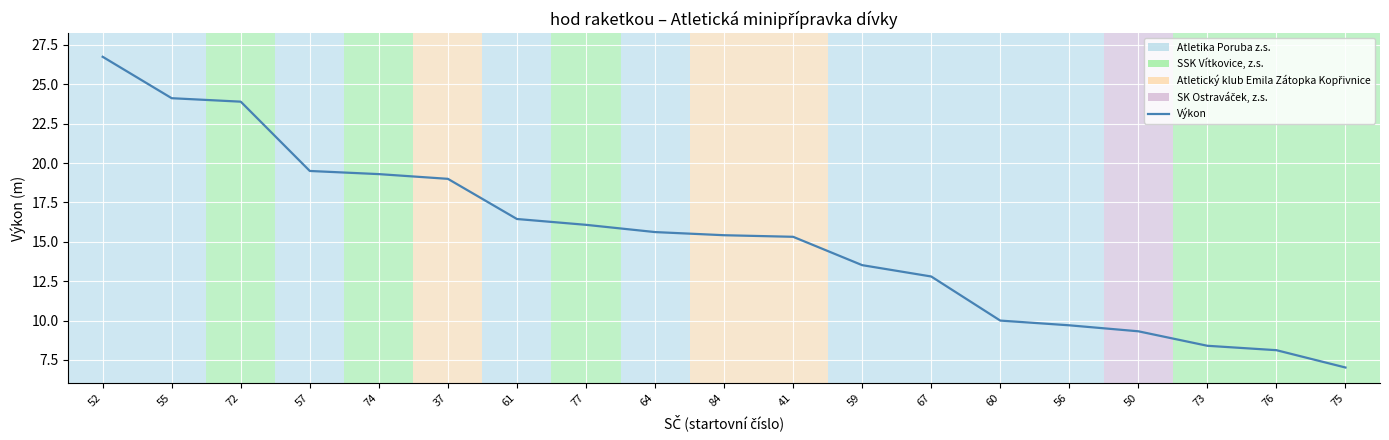

True or false: there are more than 2 points higher than both neighbors.

False